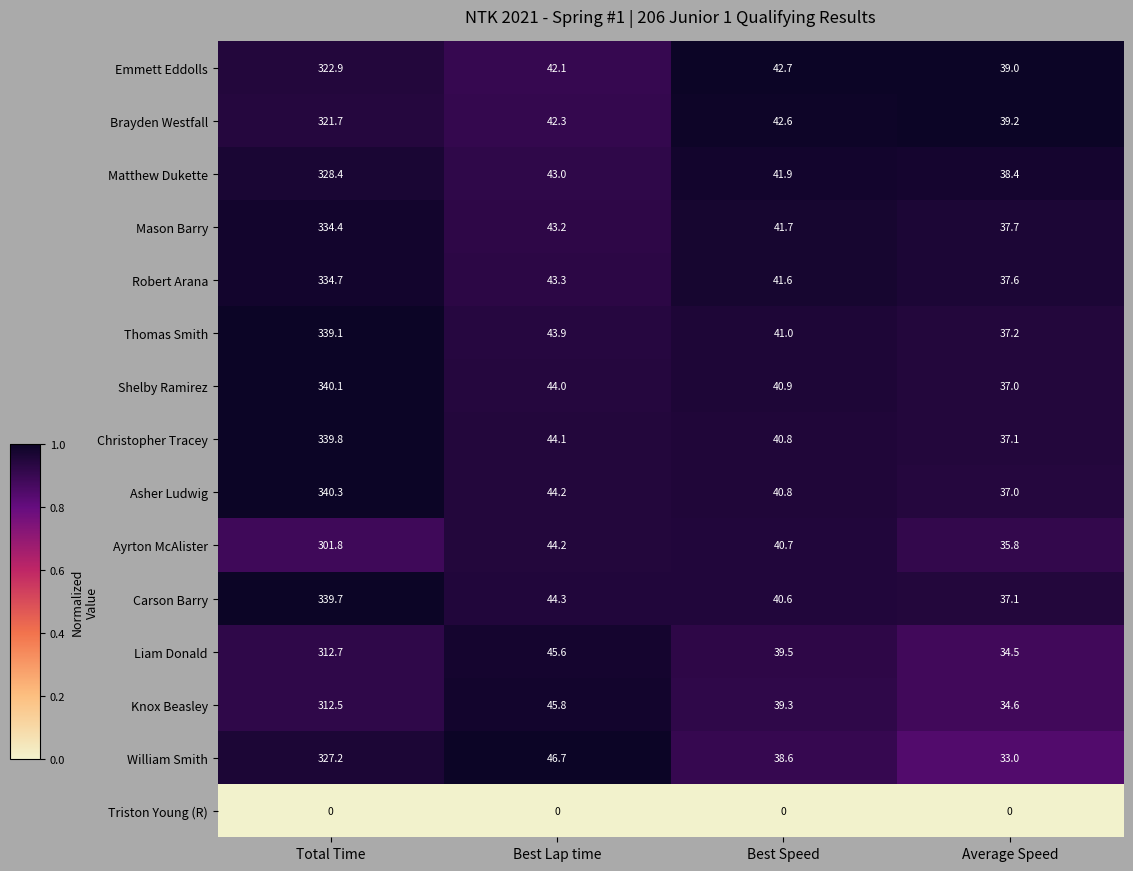

List the labels in order of Emmett Eddolls value, smallest first.

Average Speed, Best Lap time, Best Speed, Total Time